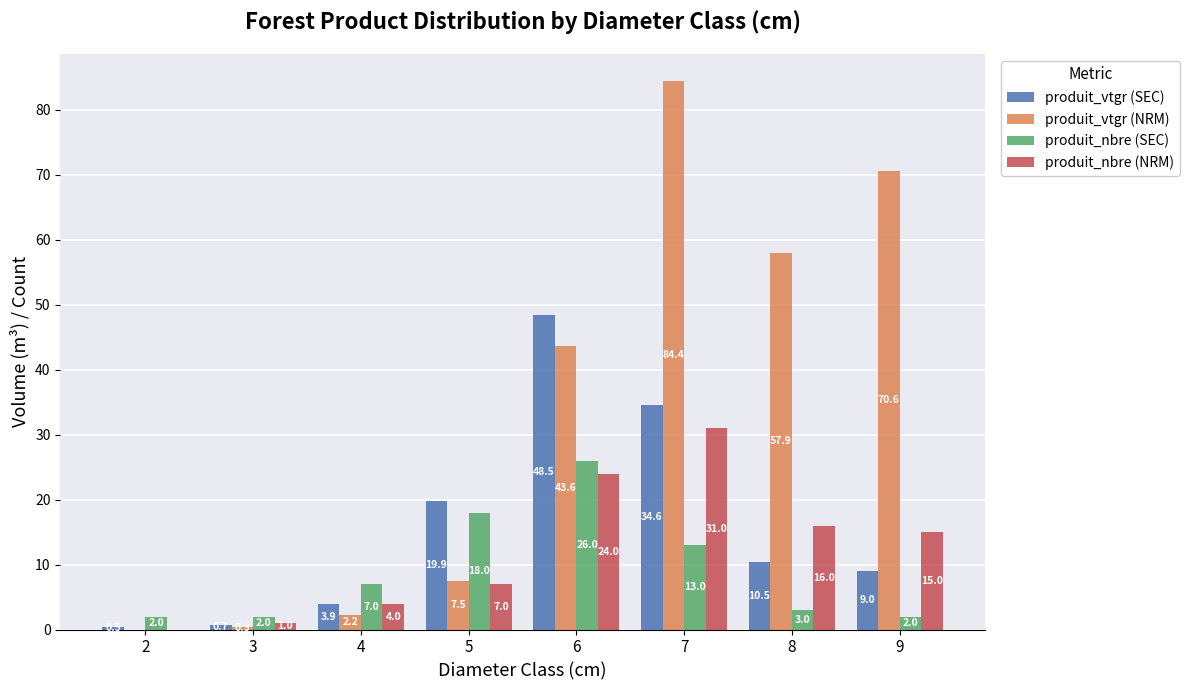

Count the number of data series in this chart.

4